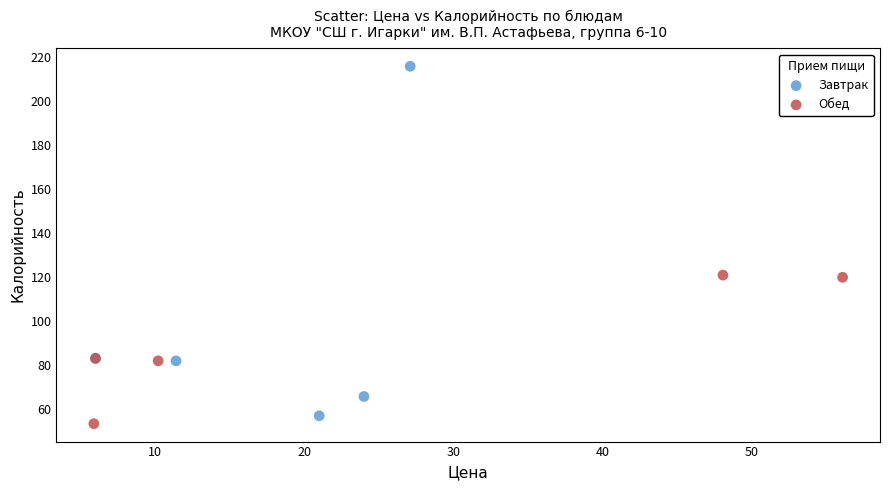

Which series contains the highest Y value?

Завтрак